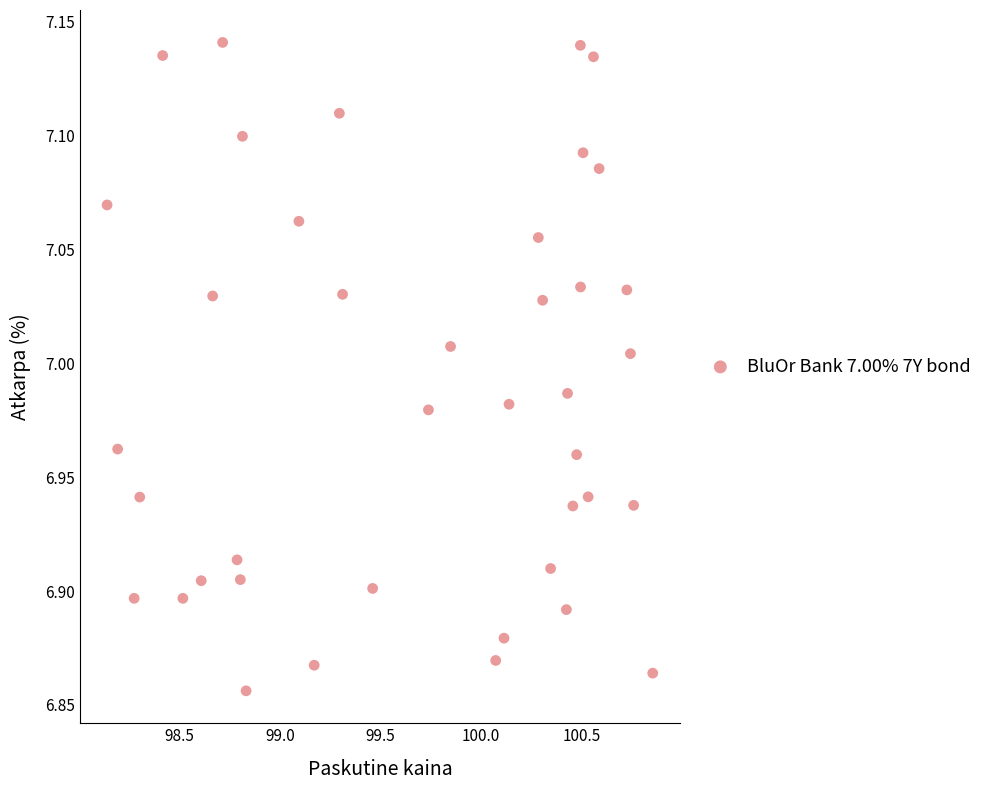

What is the range of X values (max minus min)?

2.7